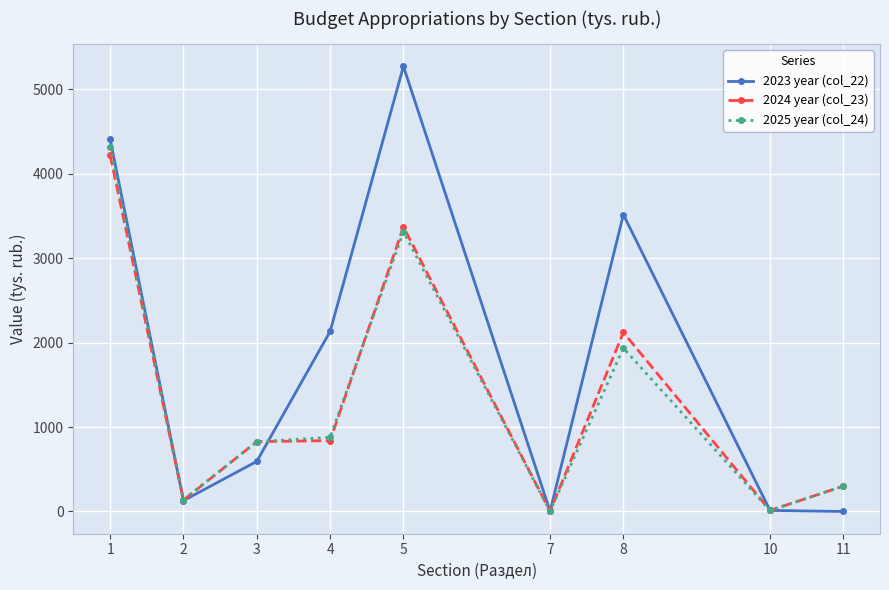

The value of 2024 year (col_23) at 1 is 5979.2. True or false?

False